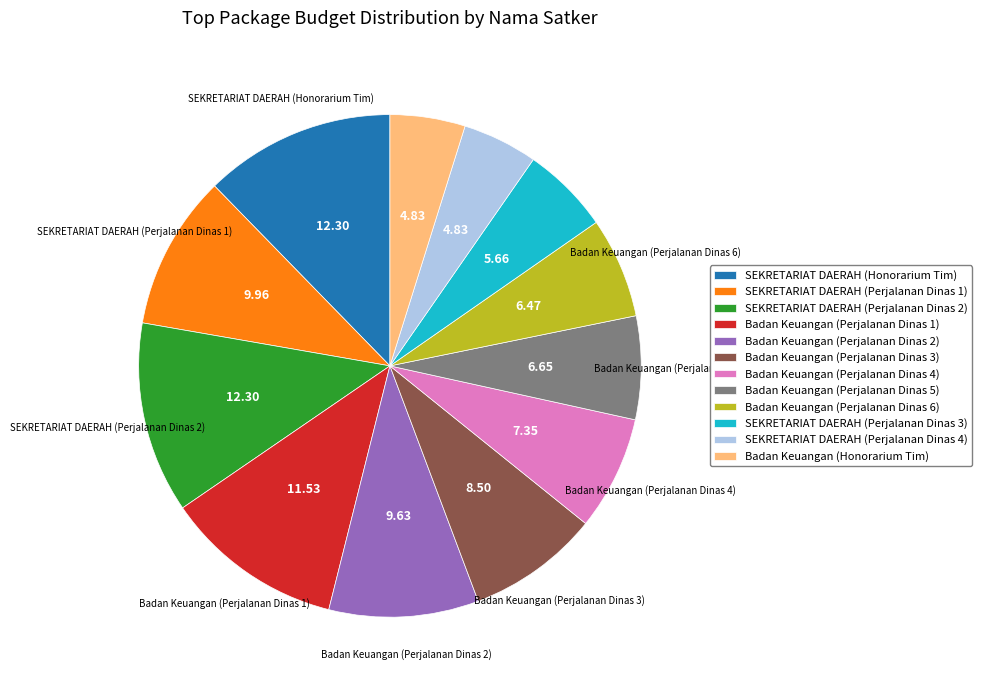

Is there a majority slice in this chart?

No